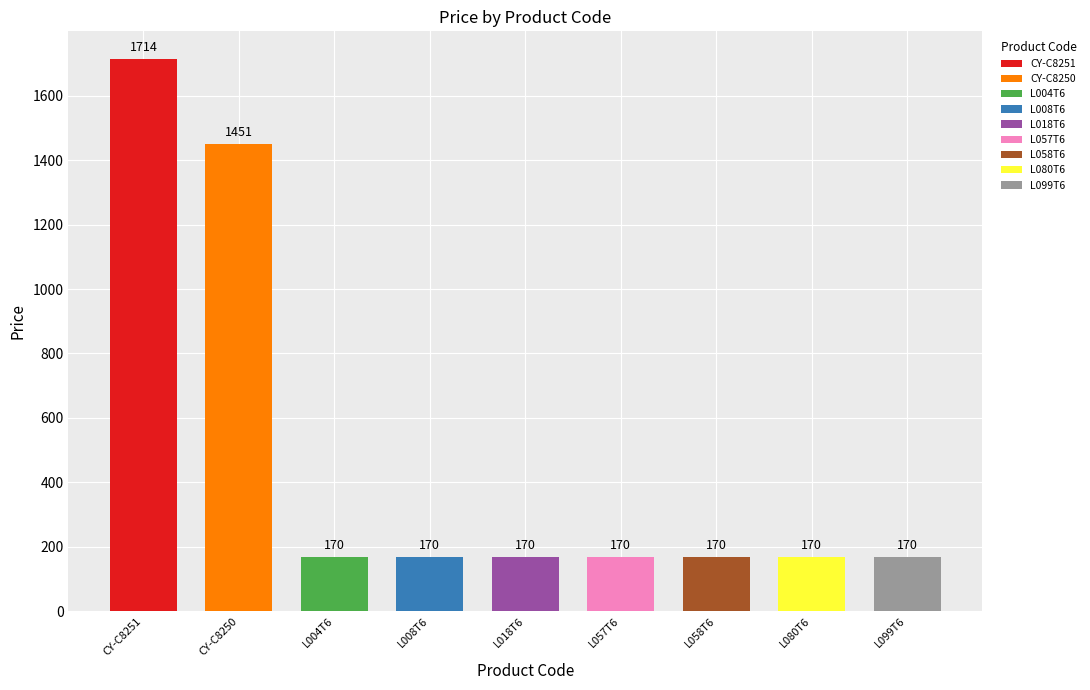

What is the sum of all values?

4355